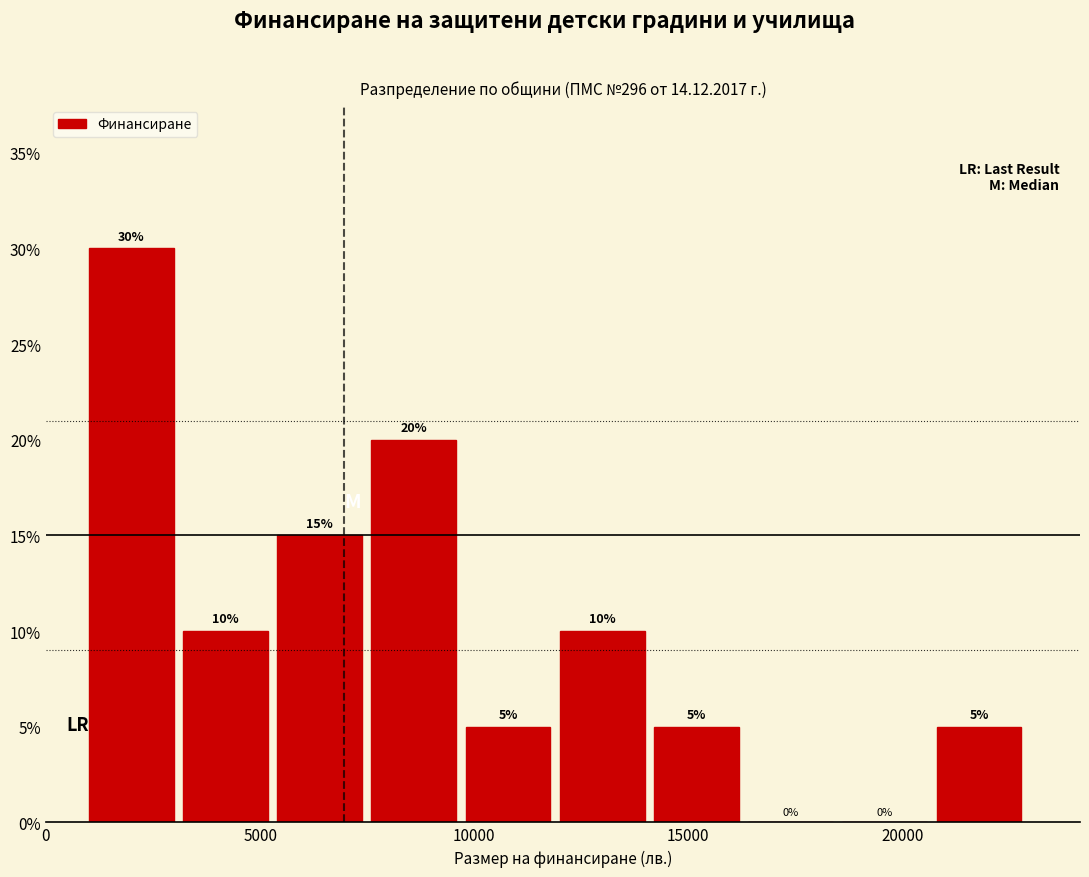

Reading left to right, transcribe this chart: for each bar, give the range it covers on the x-axis and its height. The bar edges are not printed on the chart, so give them approximately, as read against the axis.

1000 to 3000: 30
3000 to 5500: 10
5500 to 7500: 15
7500 to 10000: 20
10000 to 12000: 5
12000 to 14000: 10
14000 to 16500: 5
16500 to 18500: 0
18500 to 21000: 0
21000 to 23000: 5